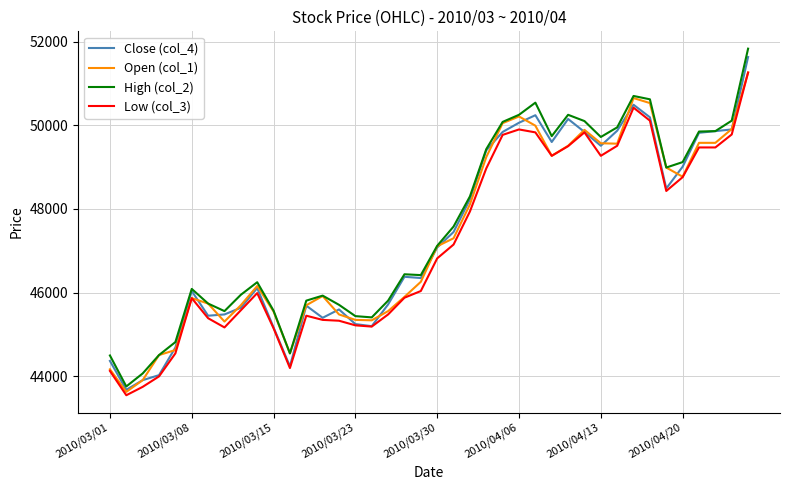

True or false: High (col_2) and Low (col_3) cross at least once.

False